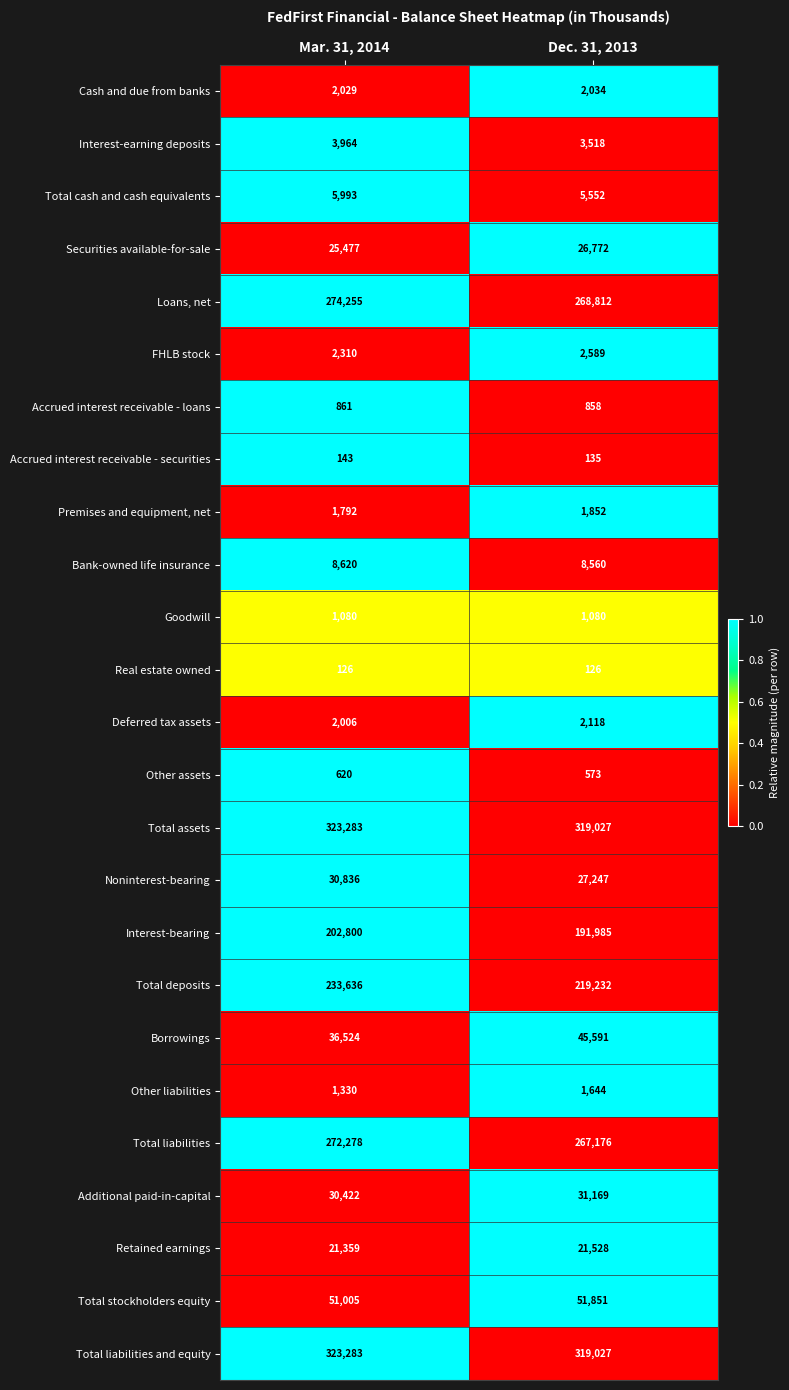

How many series are shown in this chart?

25